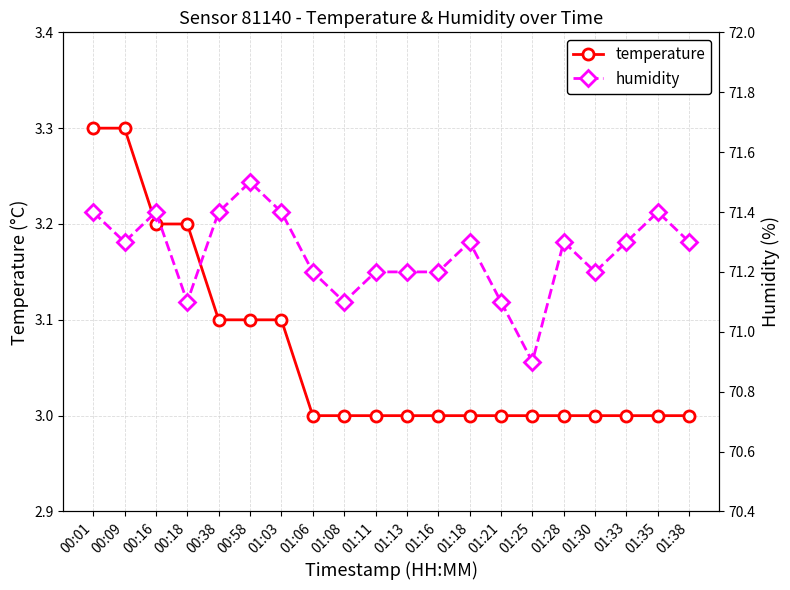

What are all the series names shown in the legend?

temperature, humidity